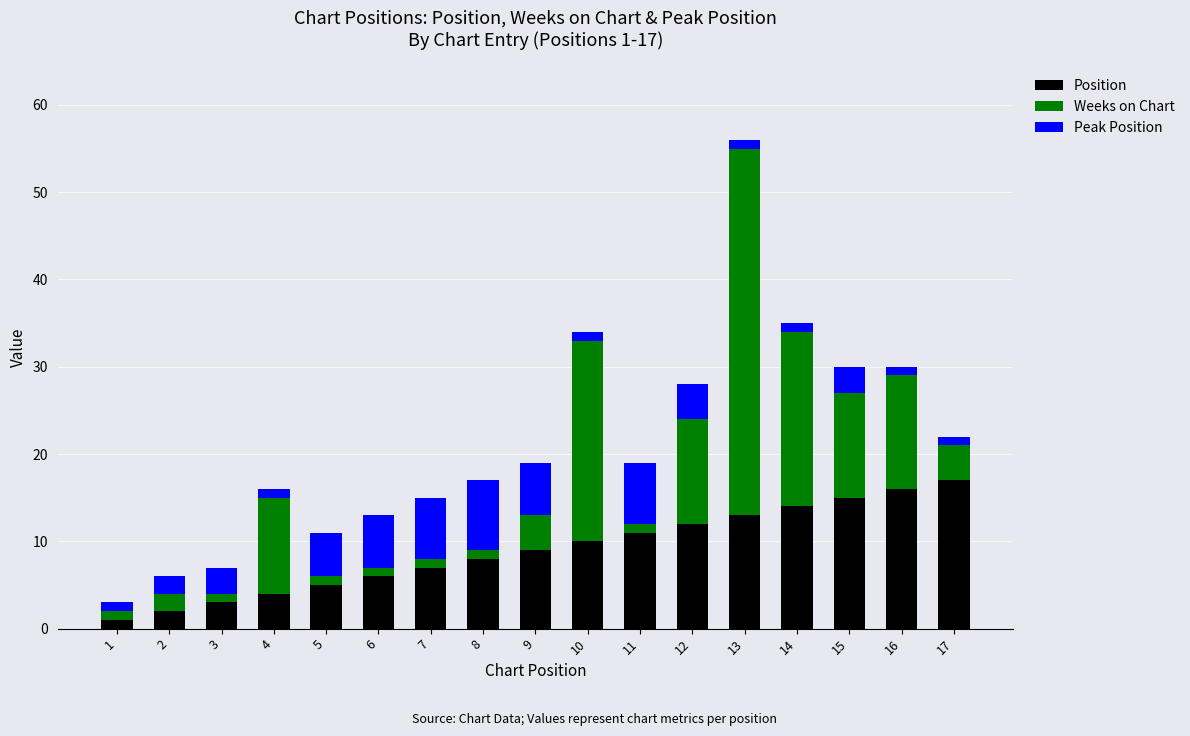

True or false: Position has a value of 4 at 7.

False